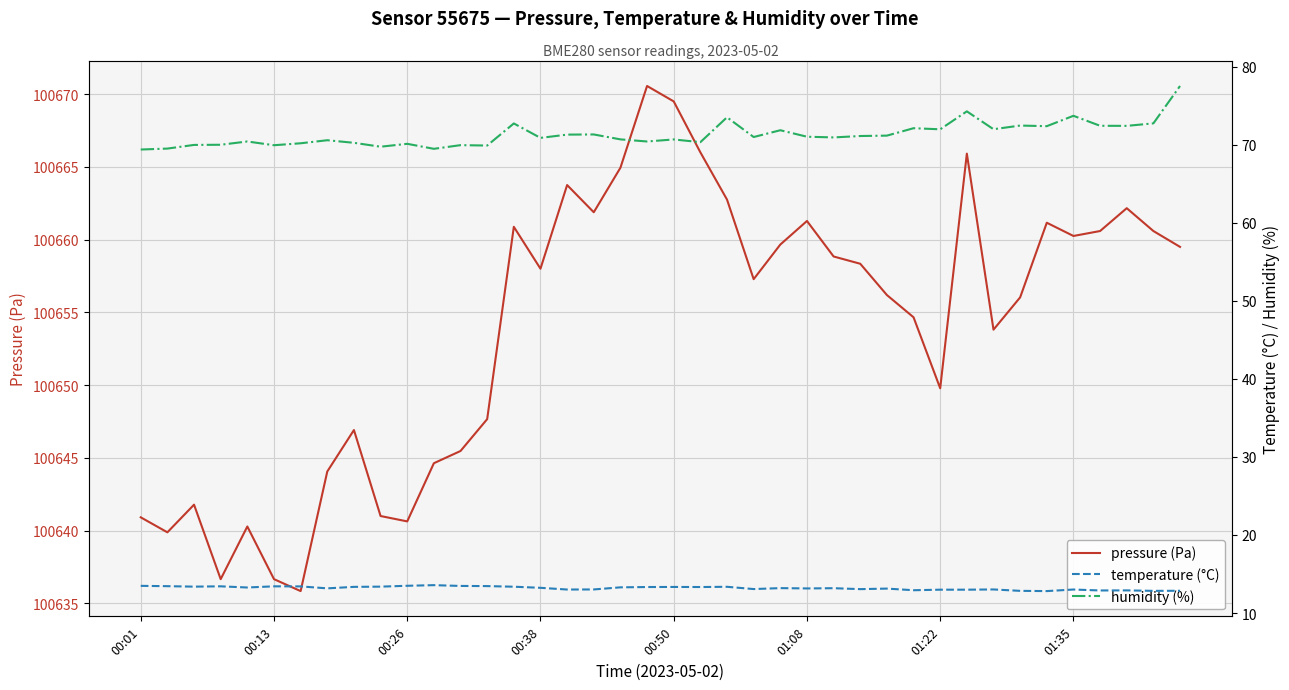

True or false: temperature (°C) and pressure (Pa) intersect in this chart.

False